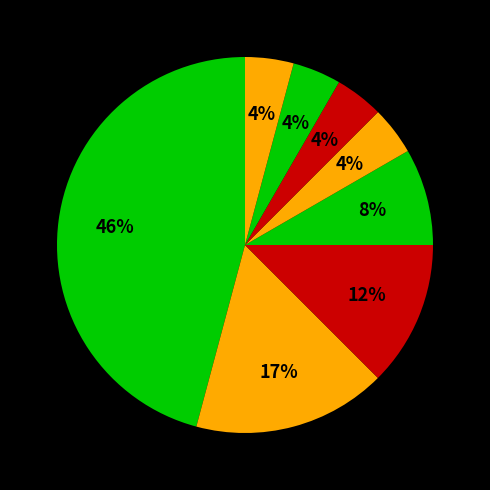

How many slices are in this pie chart?

8